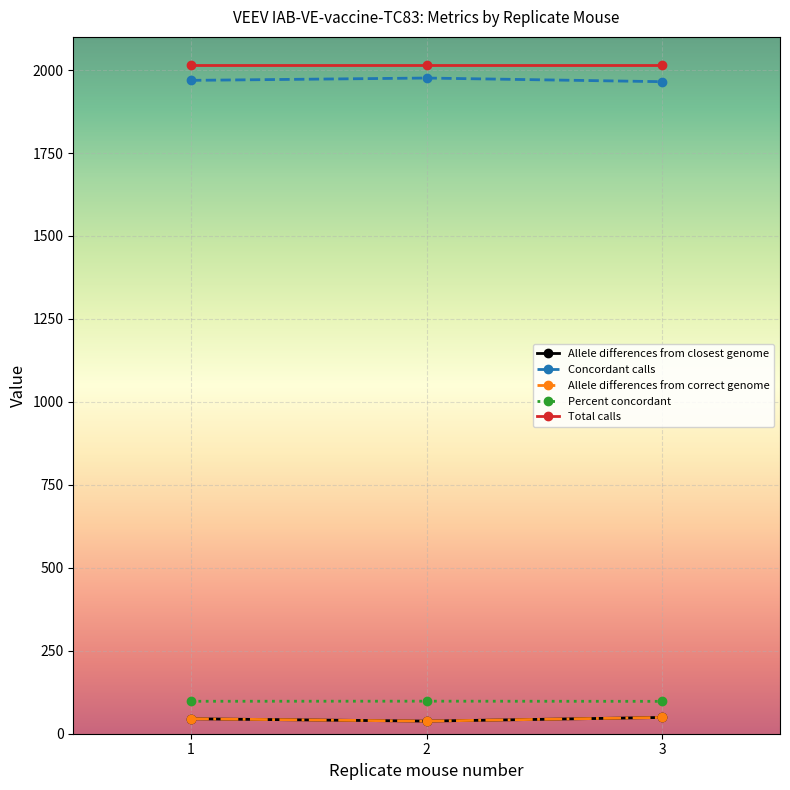

Is this an area chart (filled region under the line)?

No